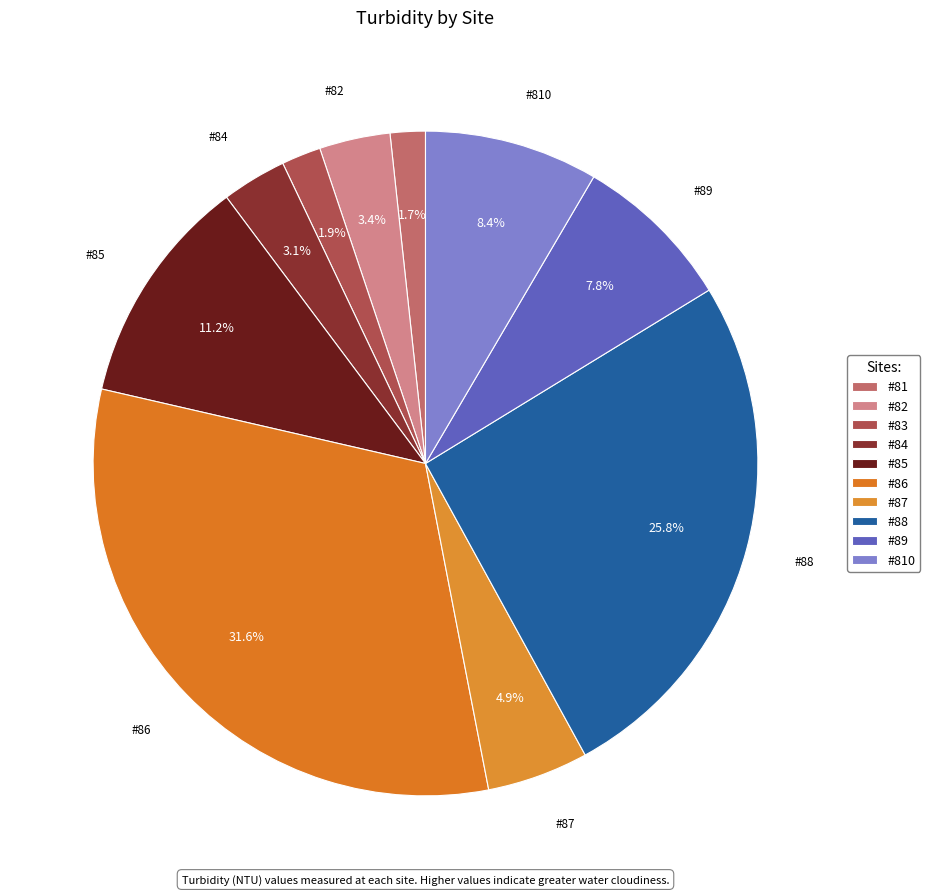

Which has a higher value, #89 or #82?

#89